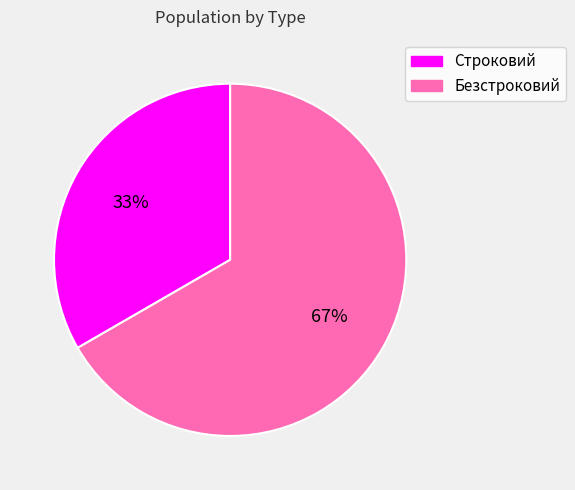

True or false: Безстроковий accounts for 60% of the total.

False